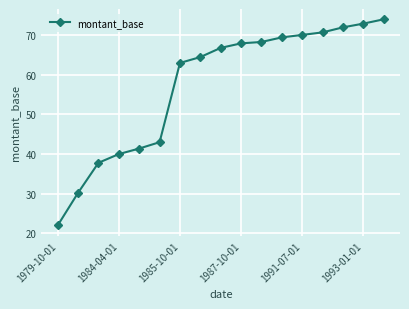

What is the value of the 1st point from the left?

22.0